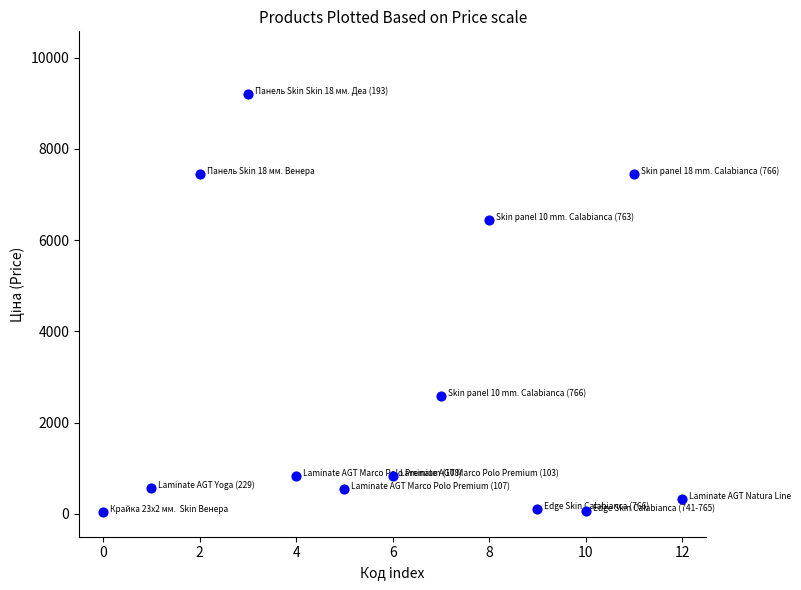

What is the range of Y values (max minus min)?

9164.2